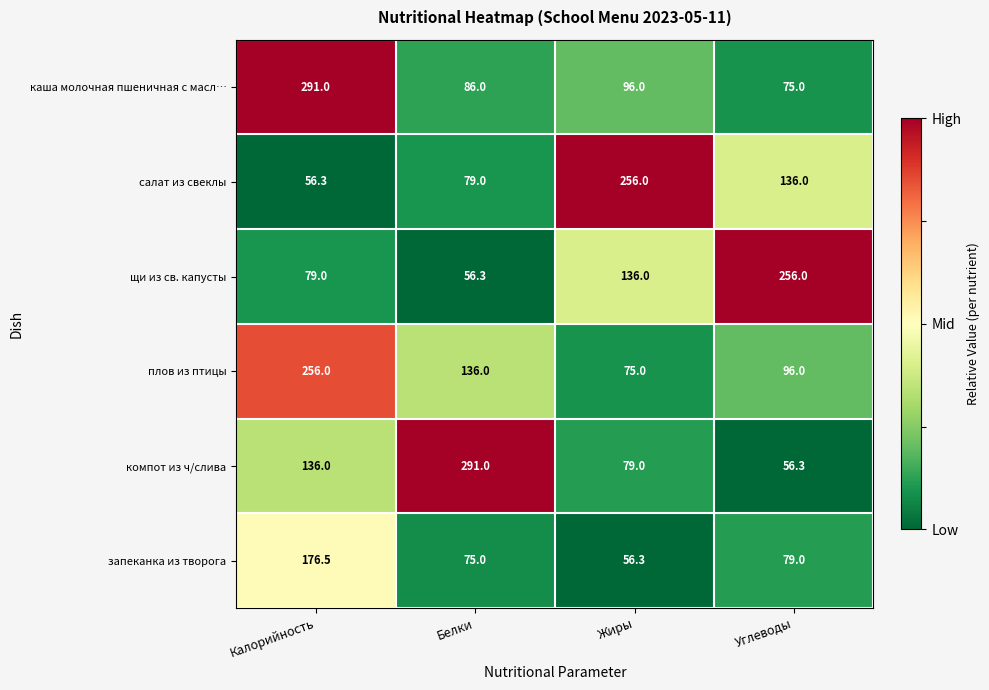

At which label is компот из ч/слива closest to 173?

Калорийность